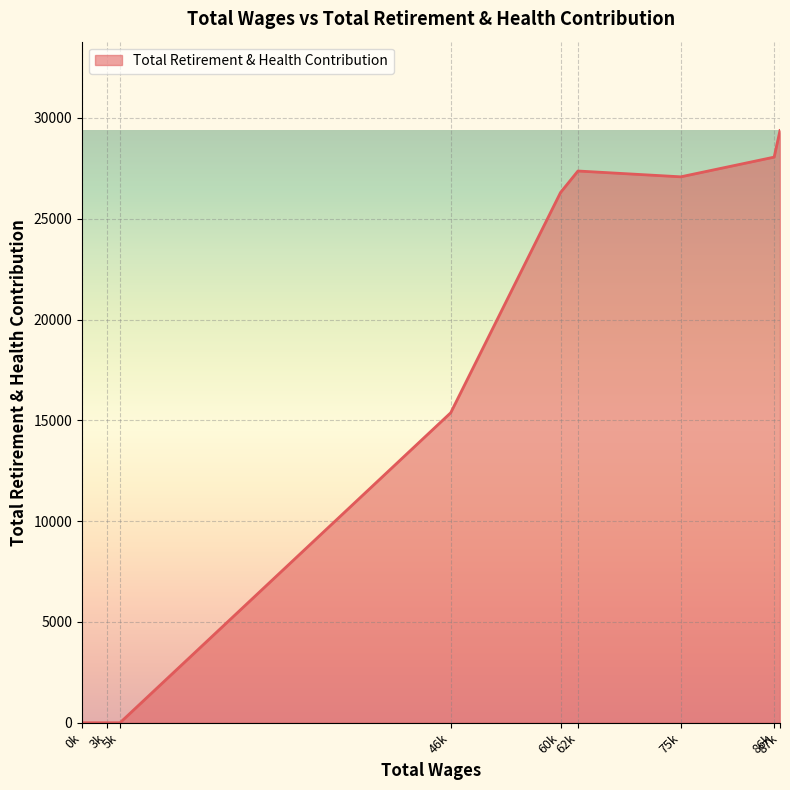

Approximately how many times larger is the value at 86k compared to 87k?

1.0